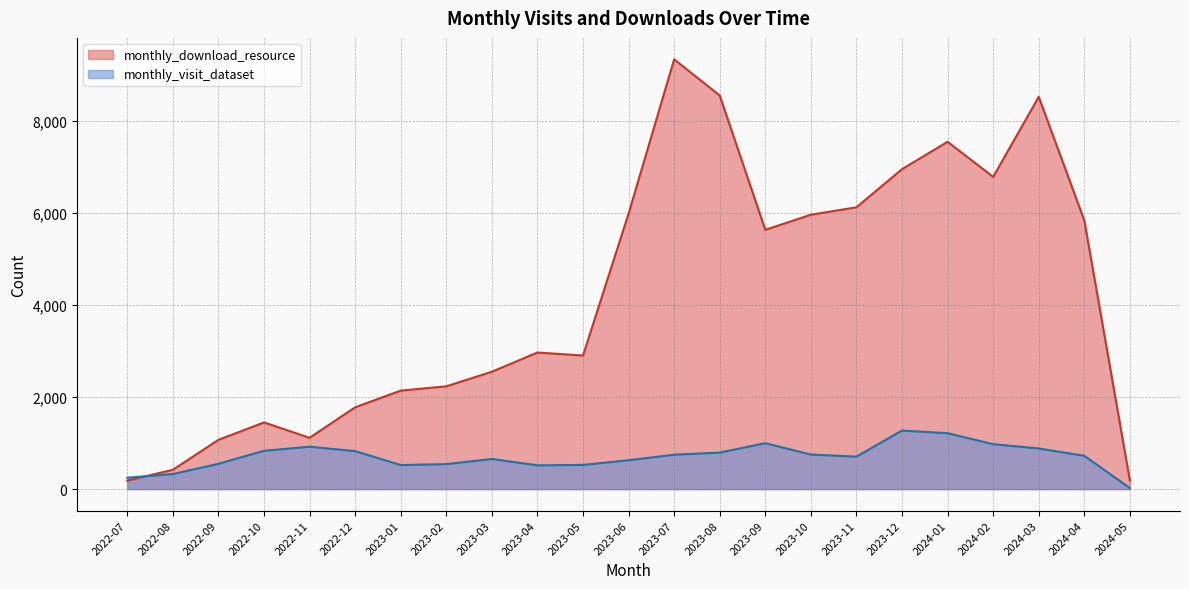

True or false: monthly_visit_dataset has more than 2 points higher than both neighbors.

True